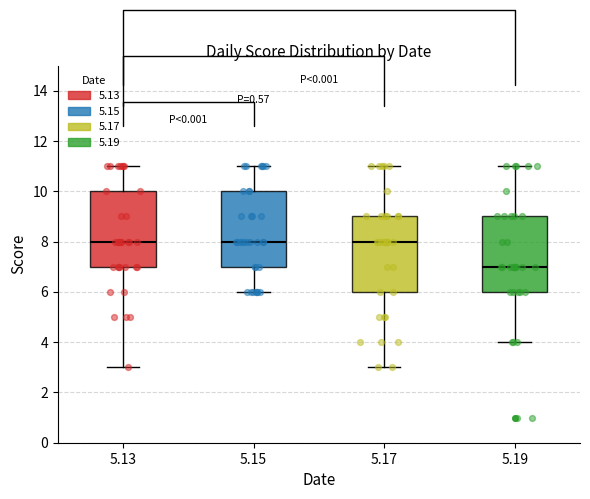

Reading left to right, read every box against the y-axis: the position of its median line, the range the box covers, and the ends of its whiskers. The values are not printed on the chart, so give them approximately, as read against the axis.

5.13: median 8, box 7 to 10, whiskers 3 to 11
5.15: median 8, box 7 to 10, whiskers 6 to 11
5.17: median 8, box 6 to 9, whiskers 3 to 11
5.19: median 7, box 6 to 9, whiskers 4 to 11